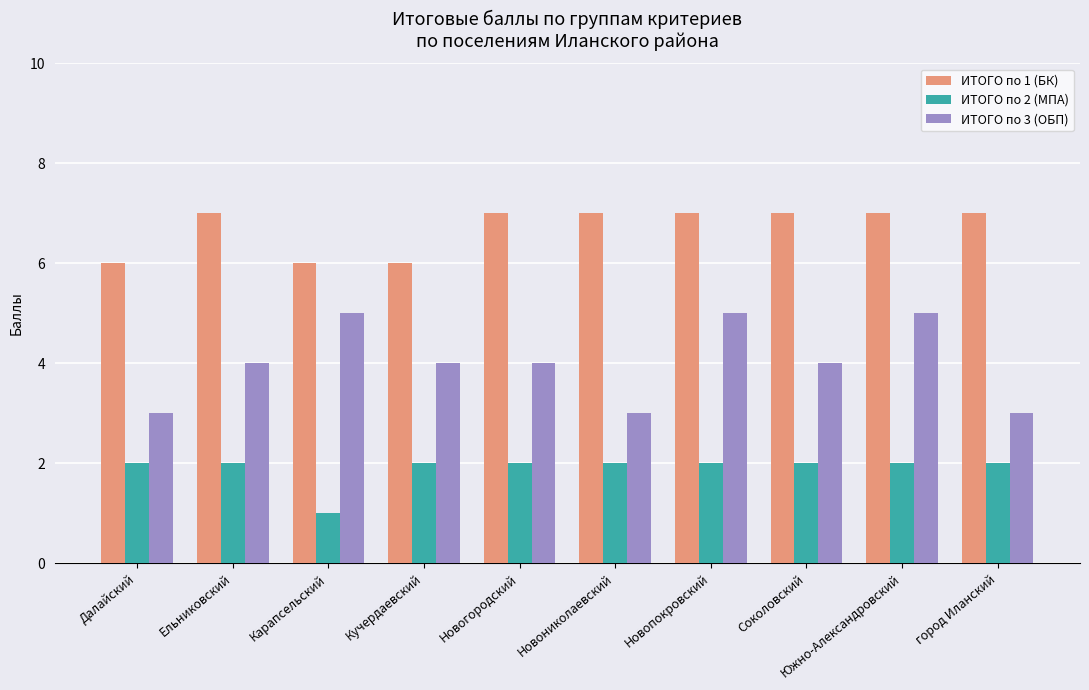

What is the difference between the second highest and minimum values in the ИТОГО по 3 (ОБП) series?

2